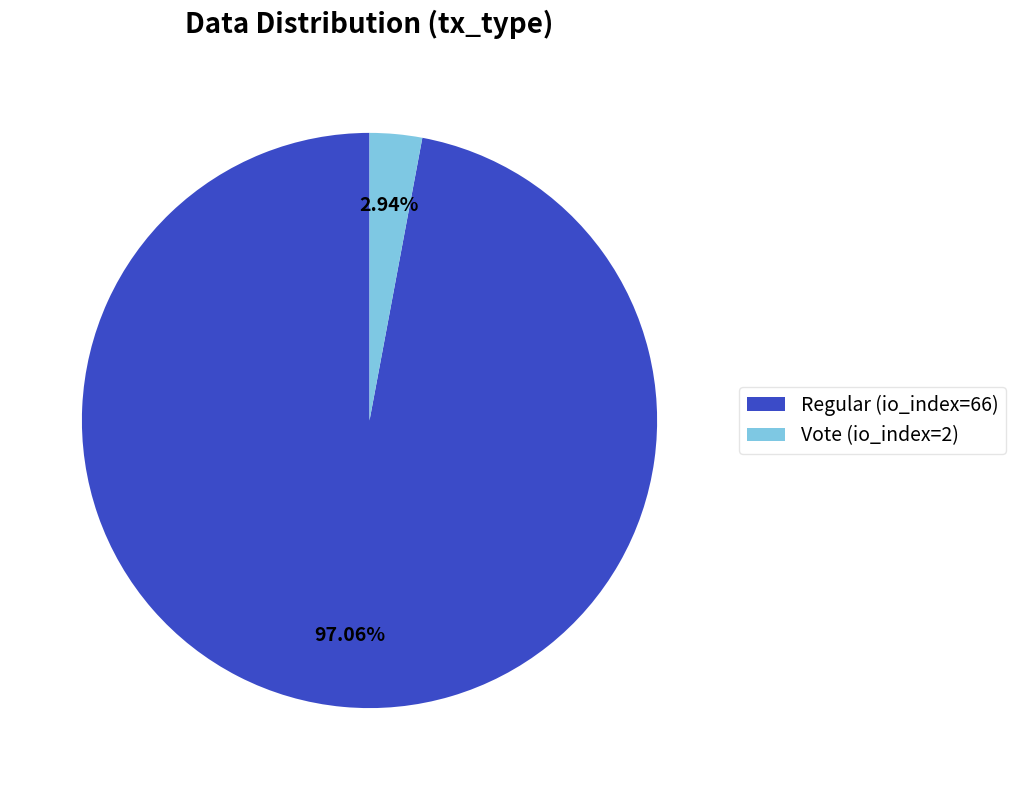

True or false: Vote (io_index=2) accounts for 8% of the total.

False